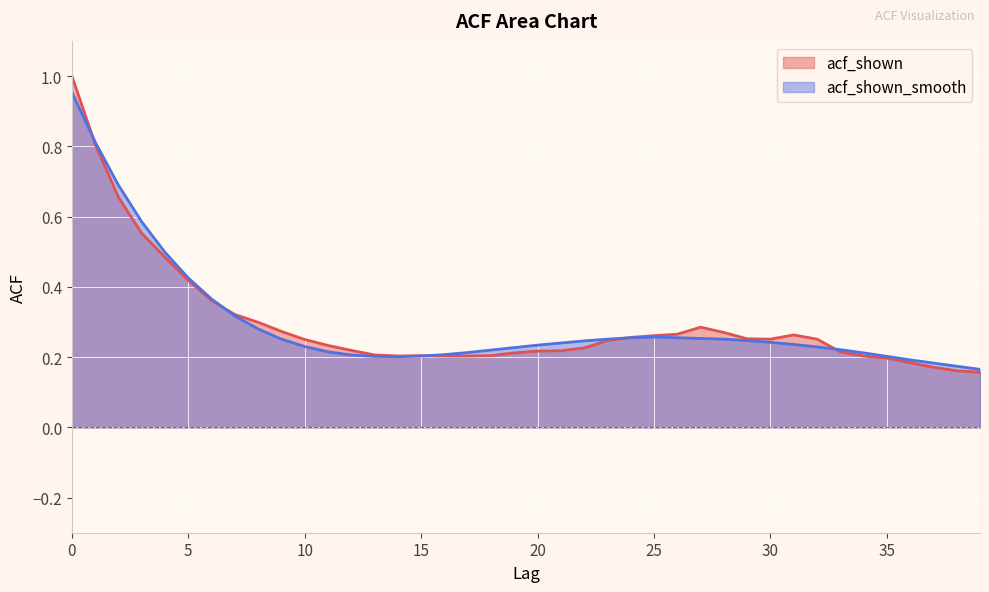

True or false: acf_shown_smooth and acf_shown intersect in this chart.

True